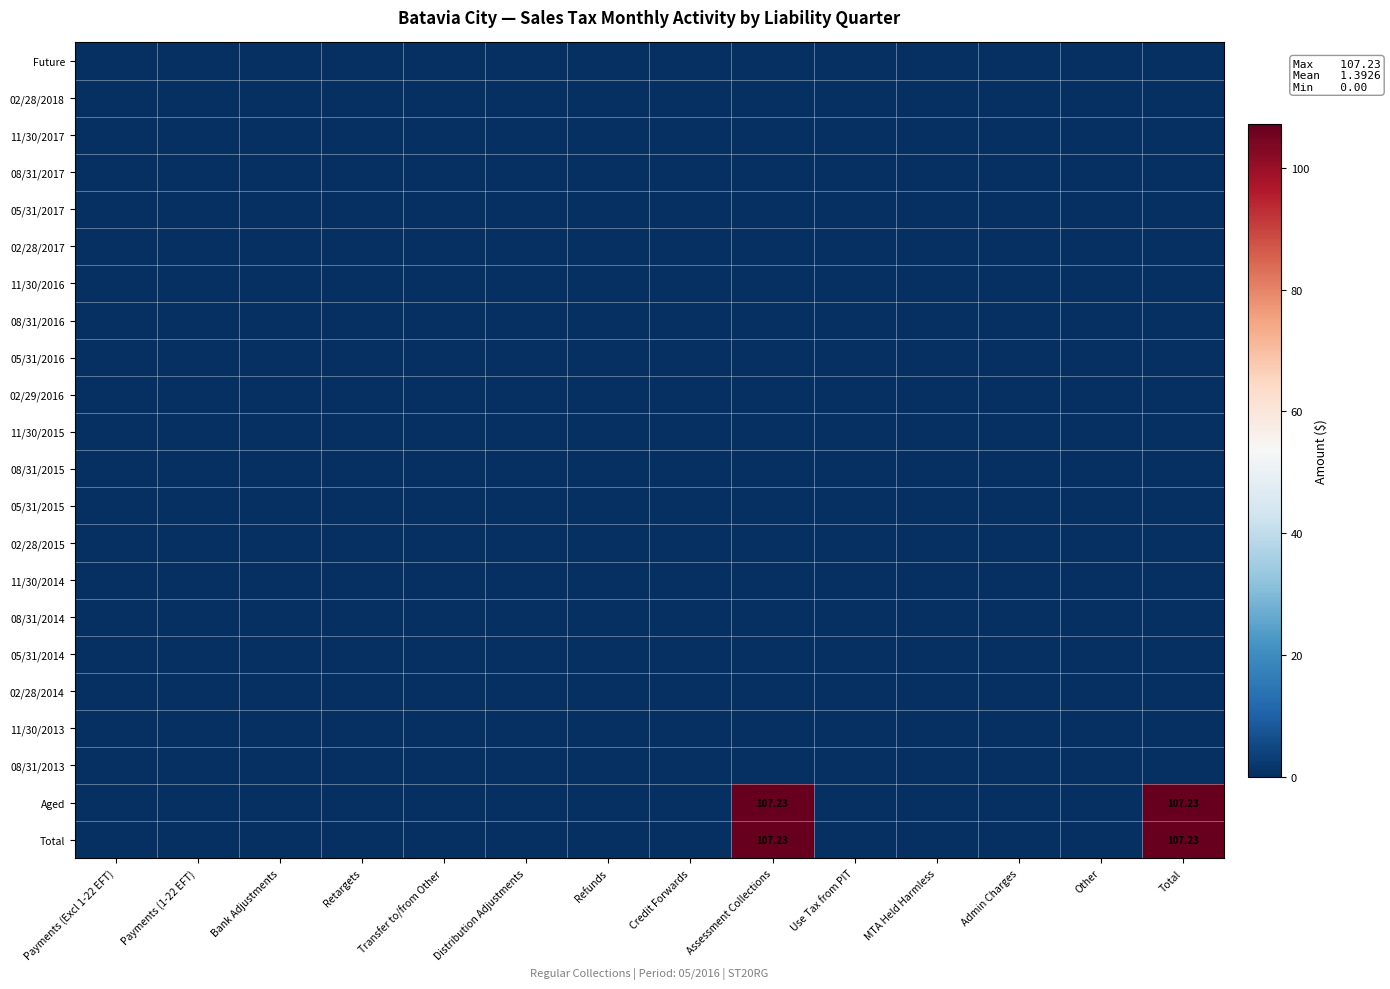

How many data points does each series have?

14